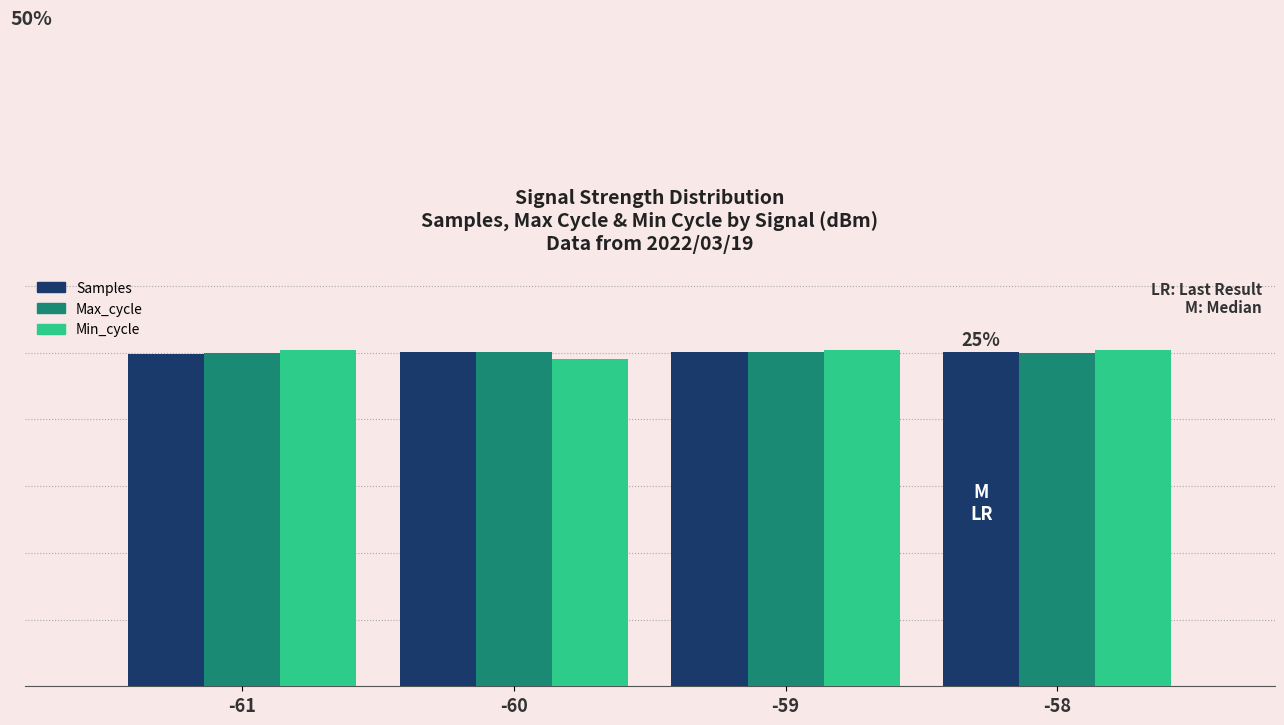

List the series in order of their peak value, lowest first.

Max_cycle, Samples, Min_cycle